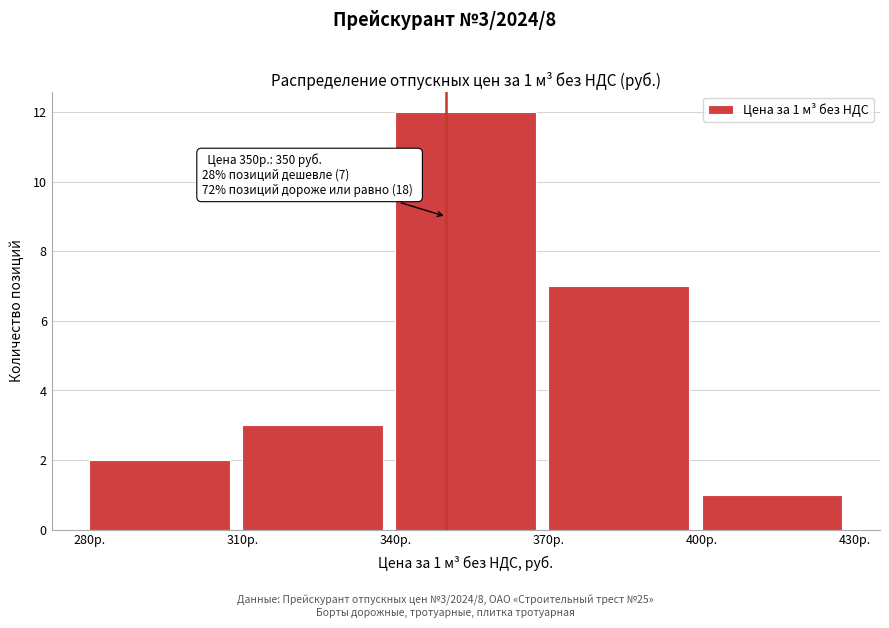

Which range on the x-axis has the tallest bar?

340 to 370